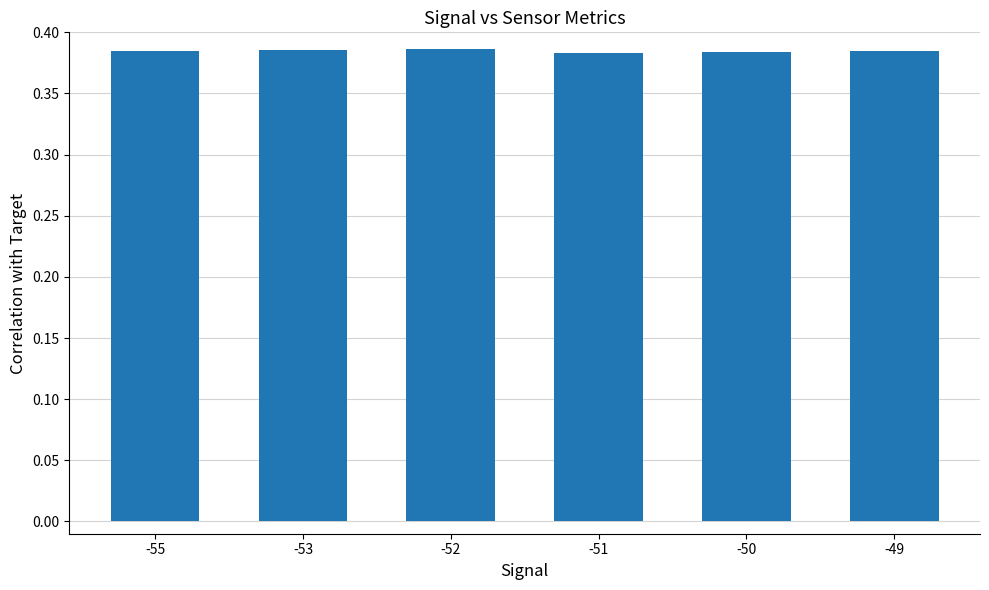

Is it true that the value at -49 is 0.2?

False